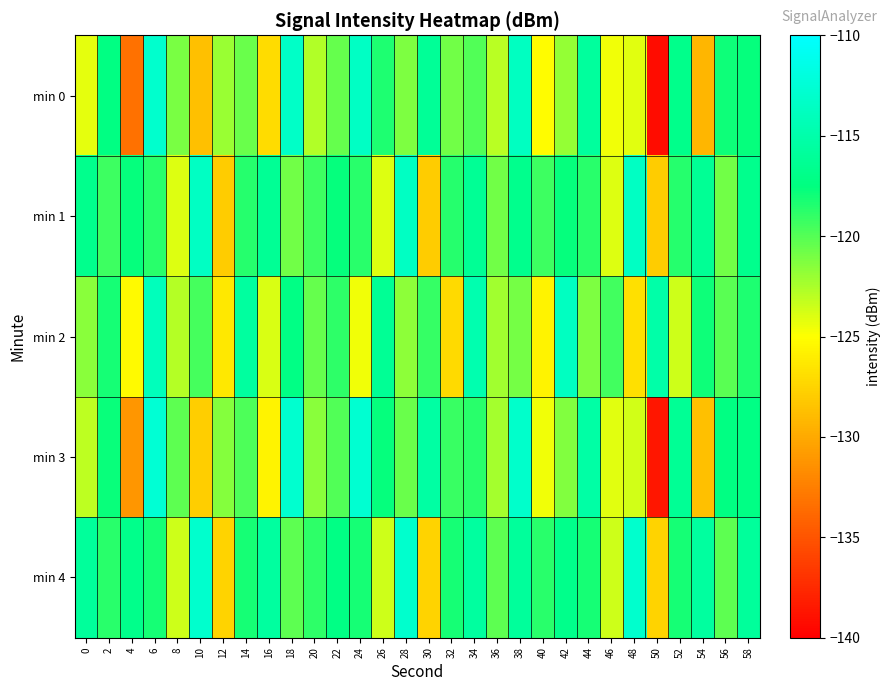

Which series has the largest total across all categories?

min 4